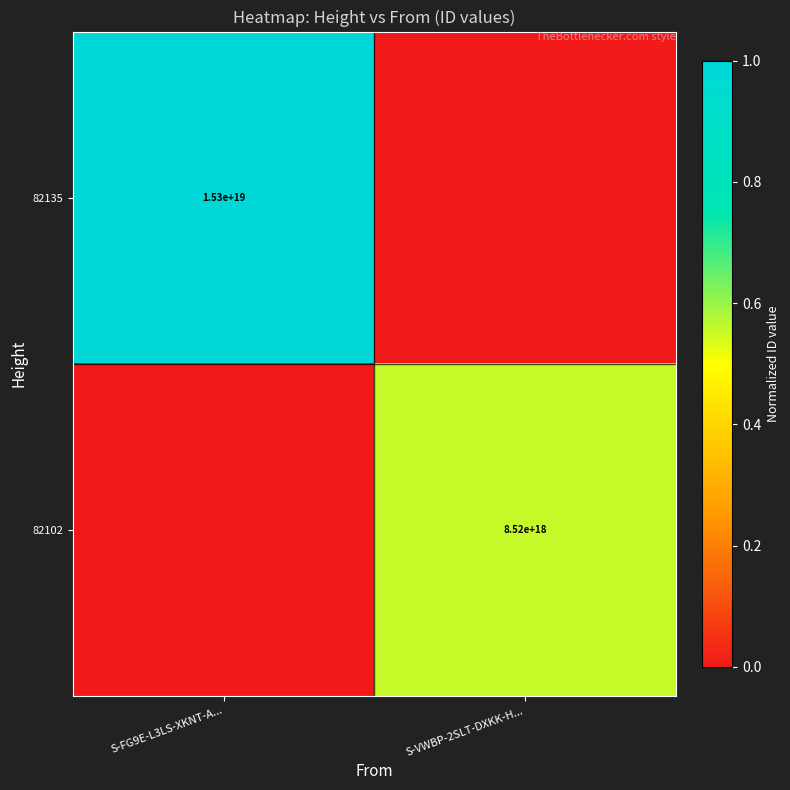

Is the value of 82102 at S-VWBP-2SLT-DXKK-H... greater than the value of 82135 at S-FG9E-L3LS-XKNT-A...?

No